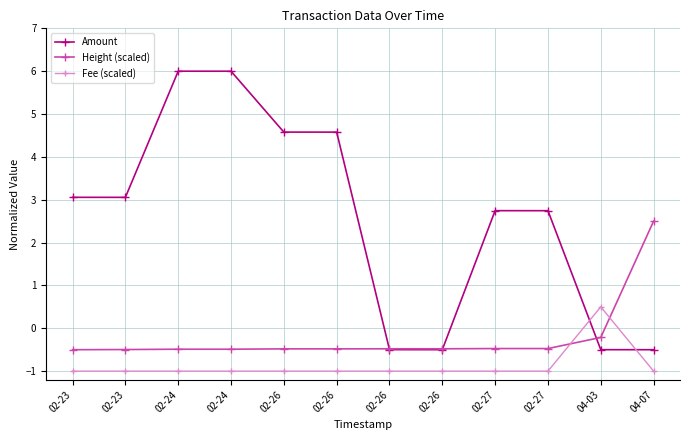

What are all the series names shown in the legend?

Amount, Height (scaled), Fee (scaled)